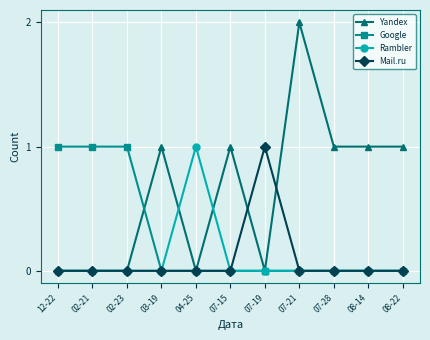

How many categories are shown in the chart?

11